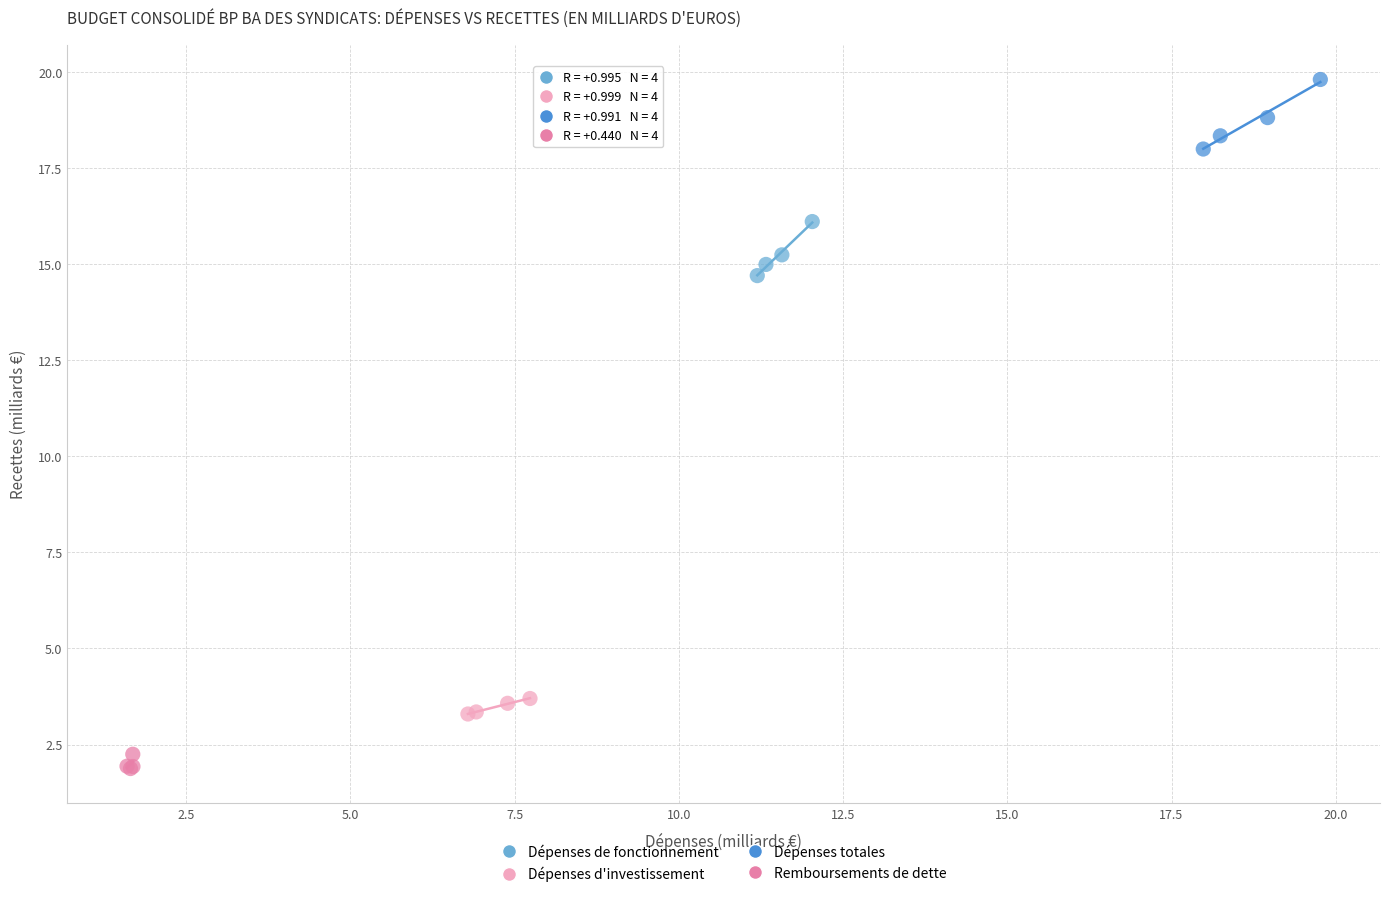

Which series reaches the maximum Y coordinate?

Dépenses totales